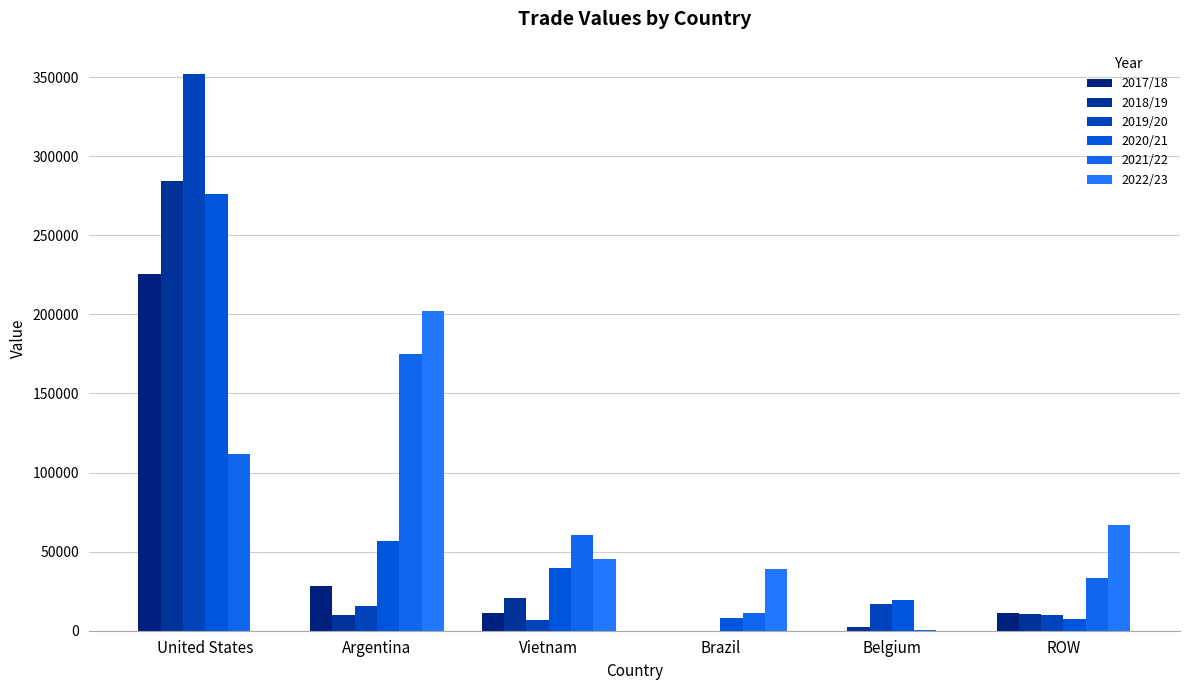

Where is 2018/19 nearest to the value 142276?

Vietnam